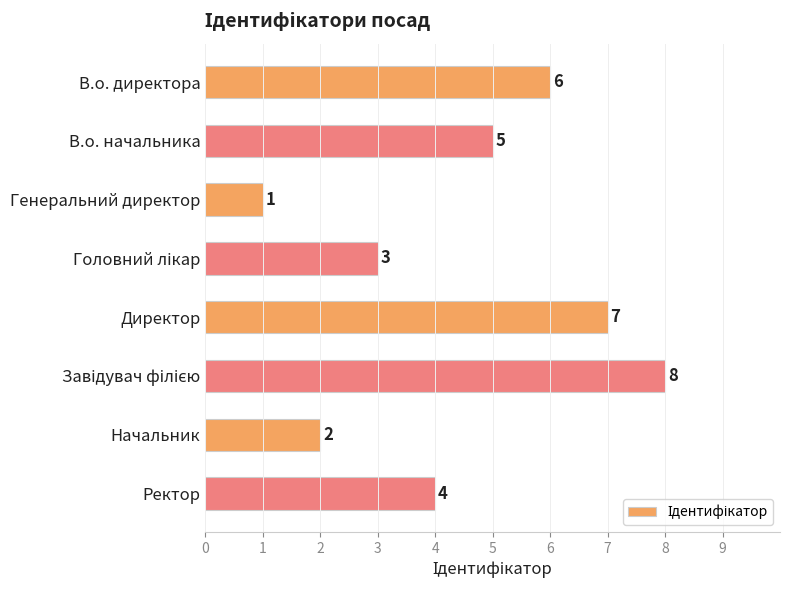

The chart shows a value of 1 at Генеральний директор. True or false?

True